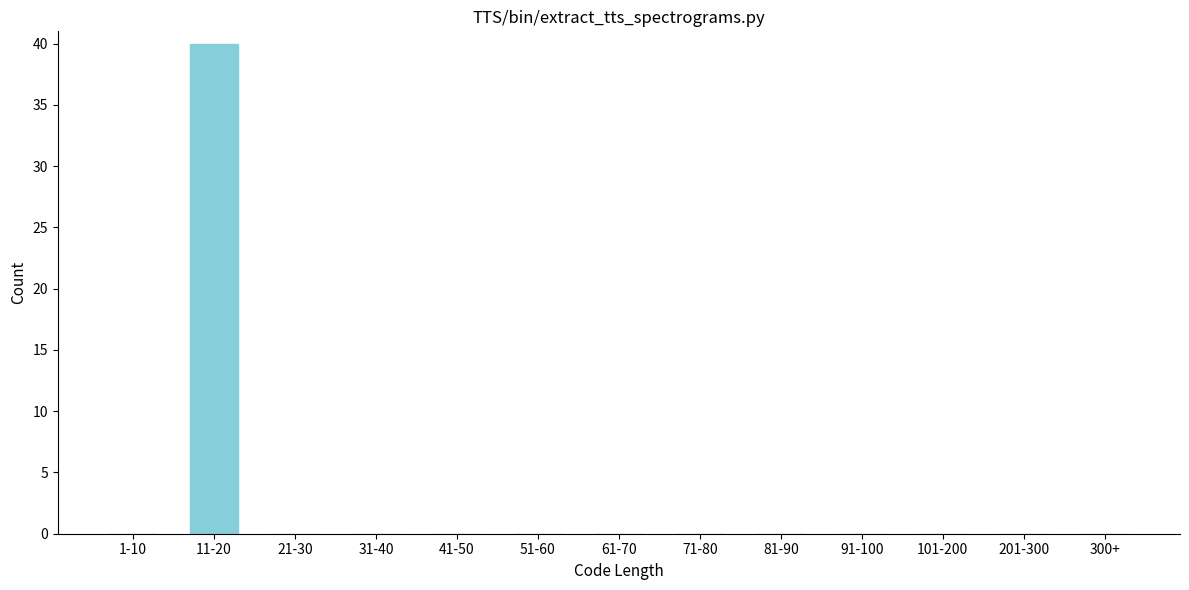

Reading left to right, list all the values displayed in this chart.

1-10=0	11-20=40	21-30=0	31-40=0	41-50=0	51-60=0	61-70=0	71-80=0	81-90=0	91-100=0	101-200=0	201-300=0	300+=0